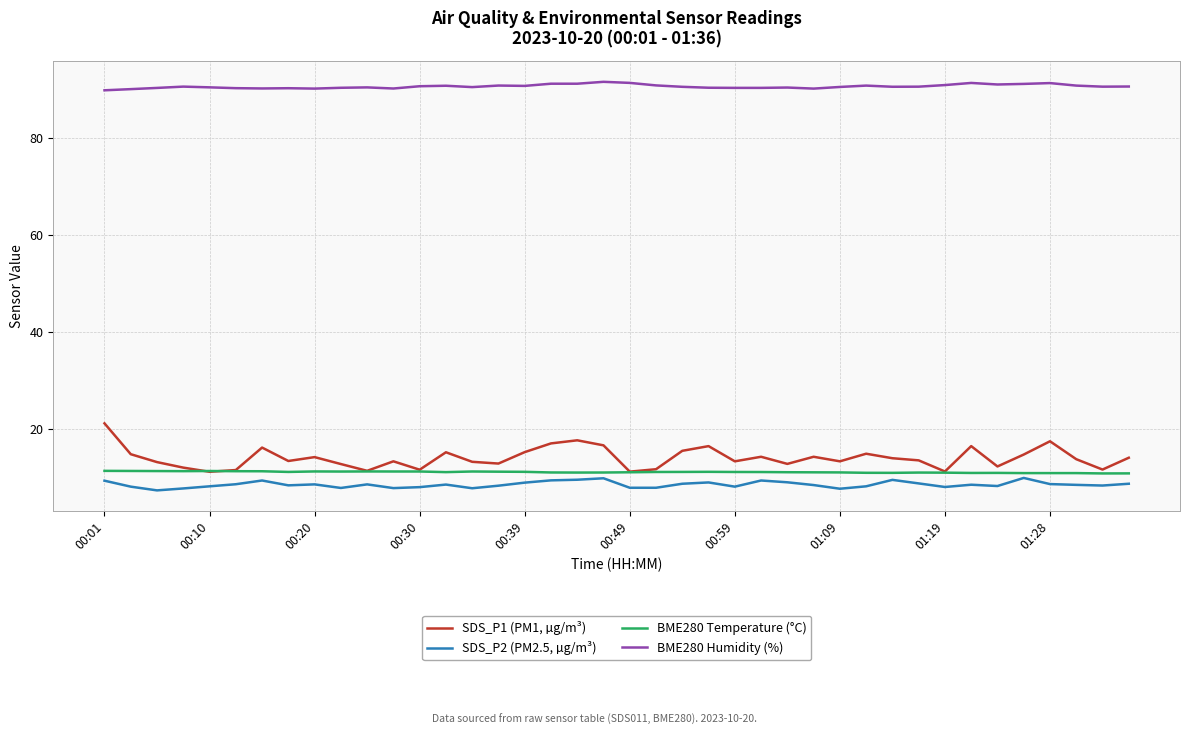

What is the greatest value displayed?

91.6